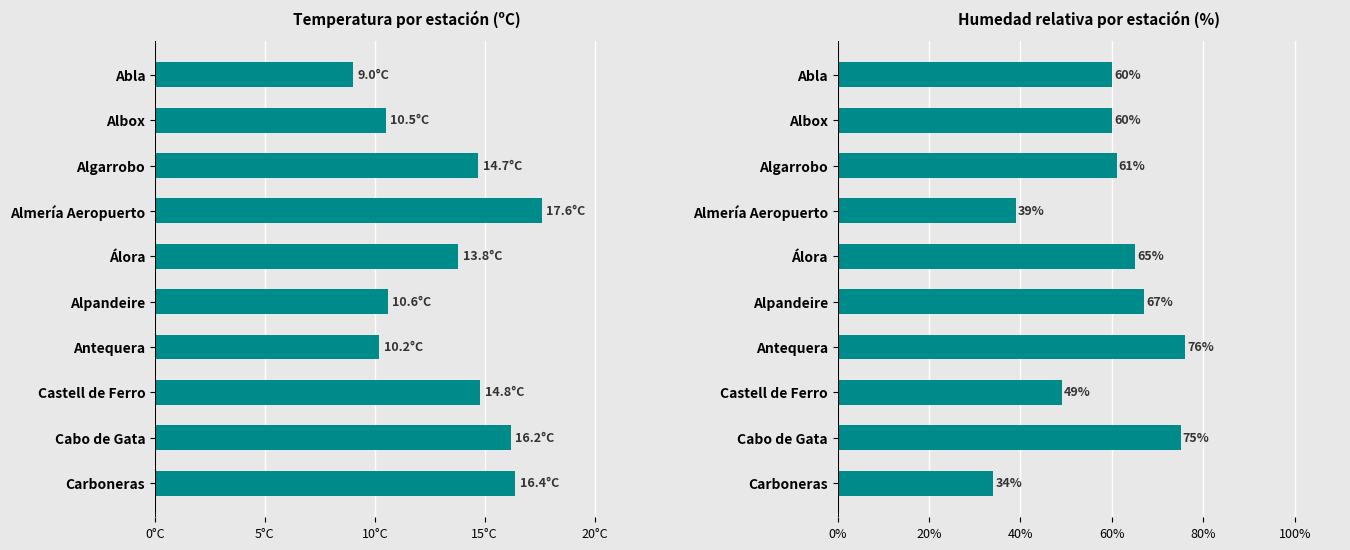

At Almería Aeropuerto, list the series in order from smallest to largest.

Temperatura (ºC), Humedad (%)